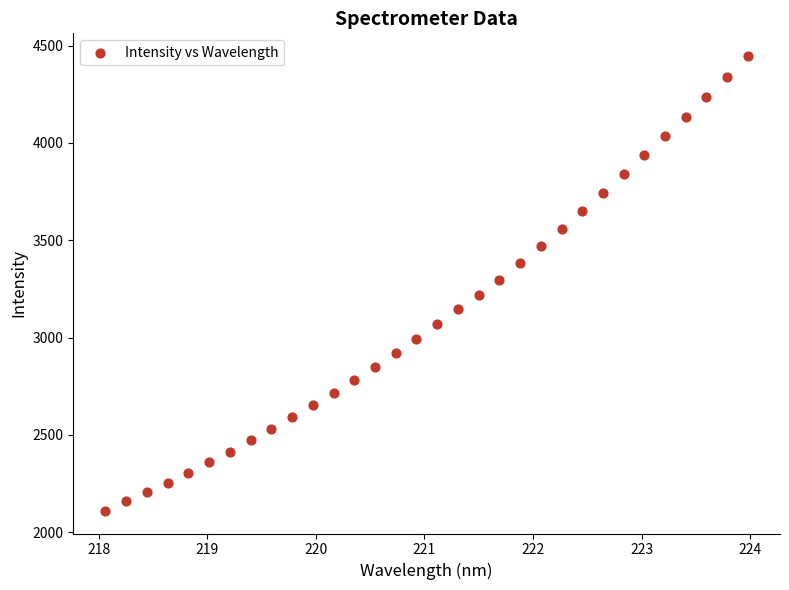

What is the range of X values (max minus min)?

5.9